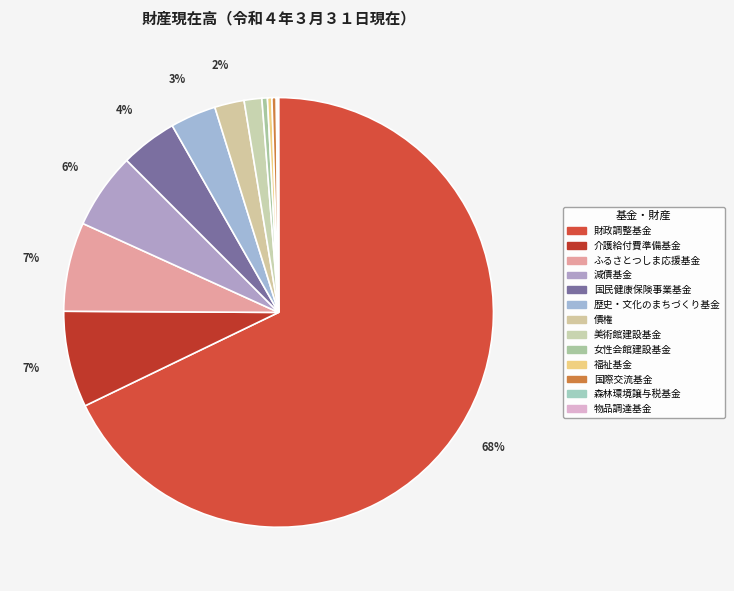

To the nearest percent, what is the difference between the 減債基金 and 物品調達基金 slice percentages?

6%